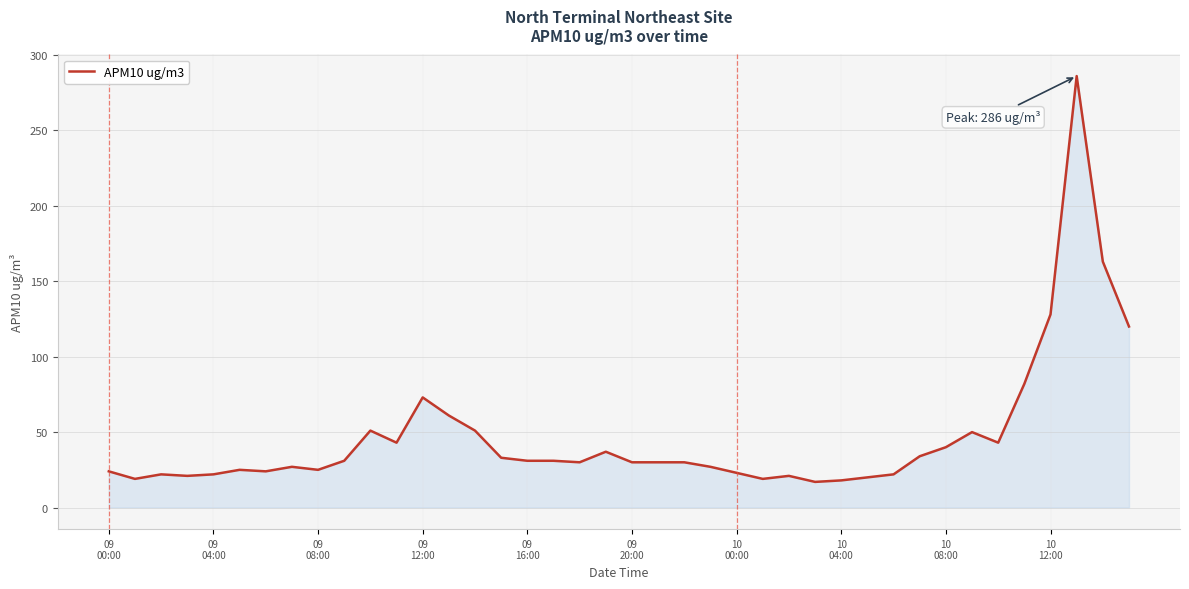

Does the chart display data point markers on the line(s)?

No